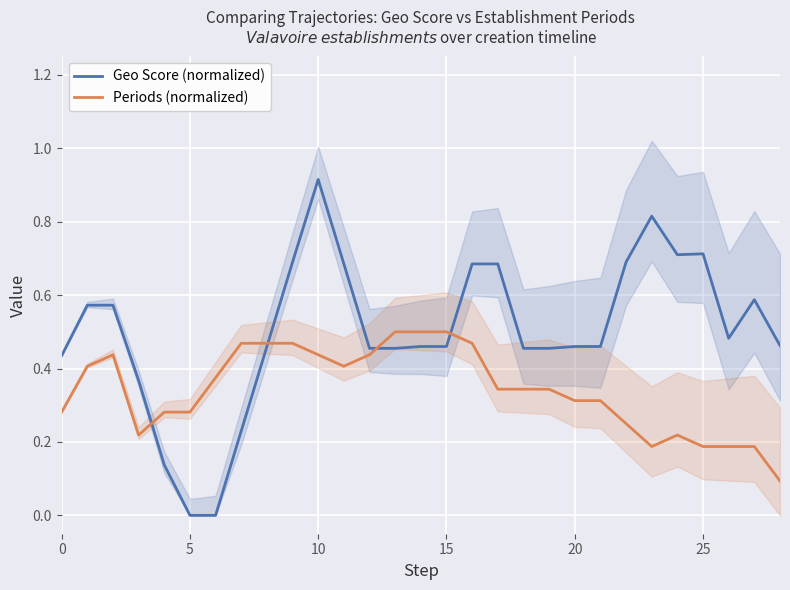

The Periods (normalized) series shows 0.5 at 13. True or false?

True